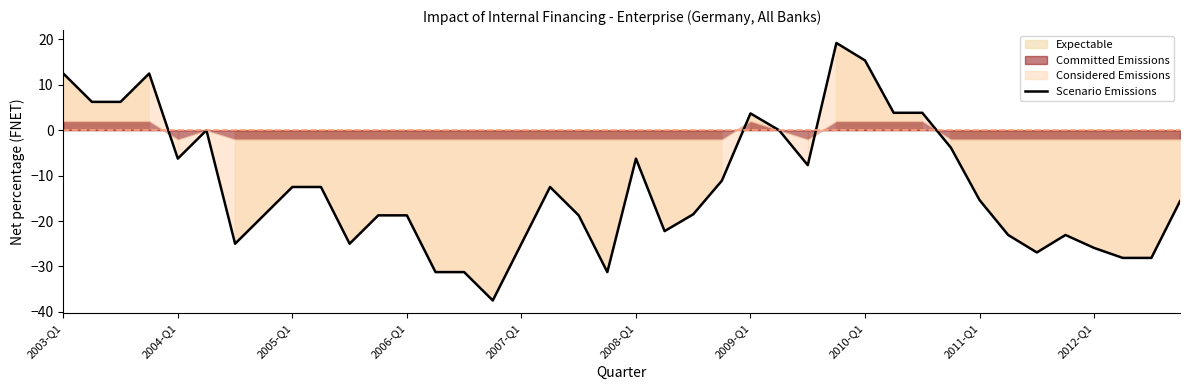

Which has a higher value, 28 or 26?

28